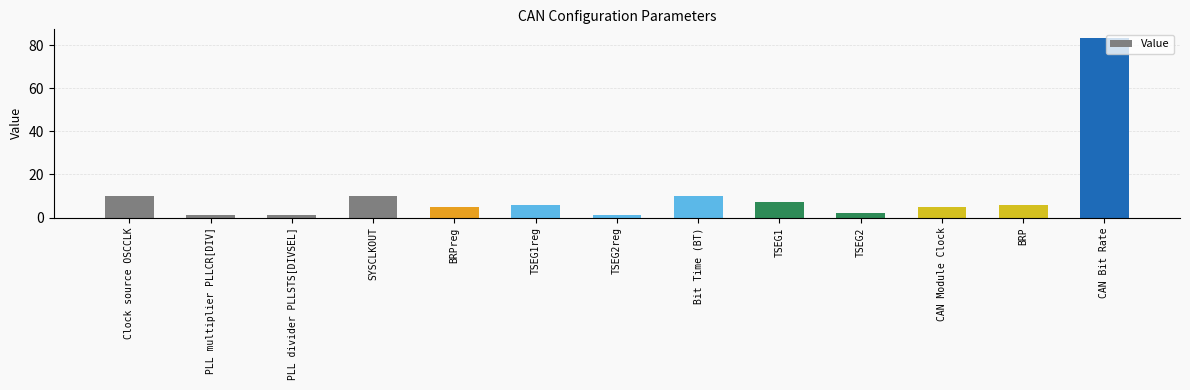

Is it true that the value at TSEG2reg is 1.0?

True